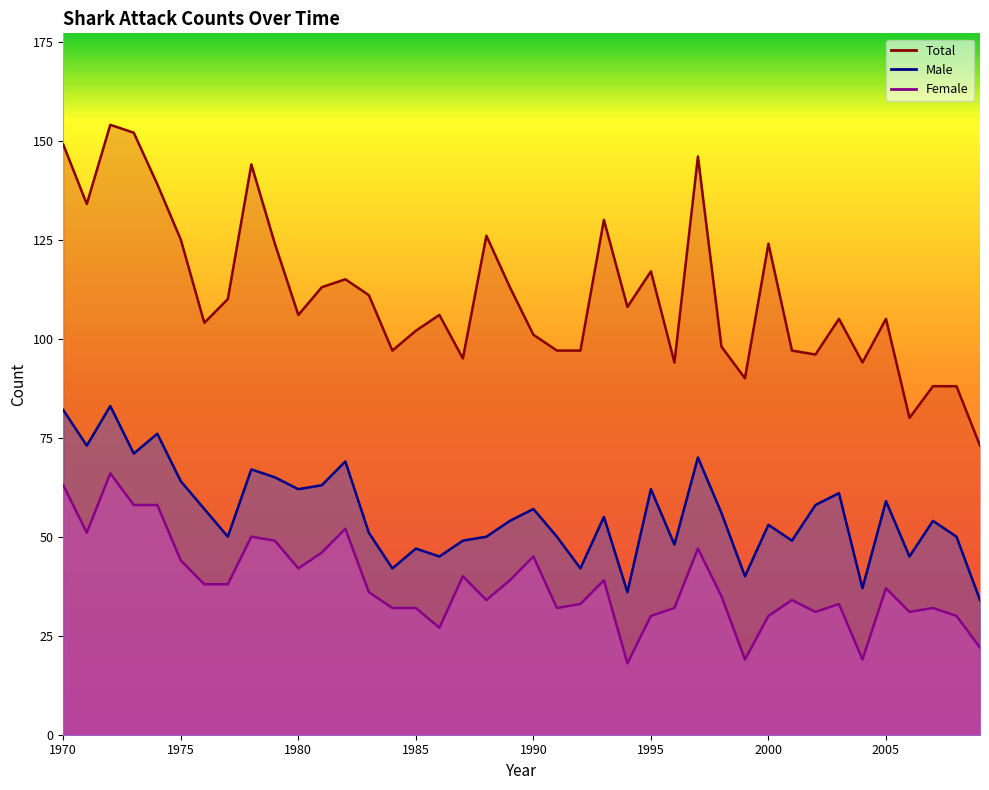

List the series in order of their peak value, highest first.

Total, Male, Female